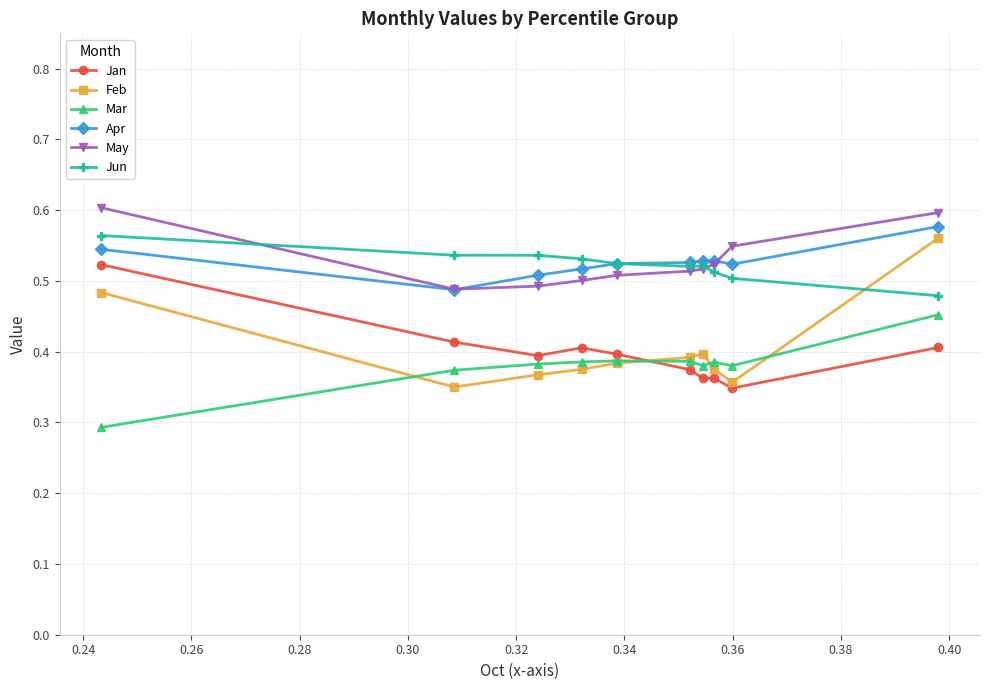

How many intersections are there between Jun and Feb?

1